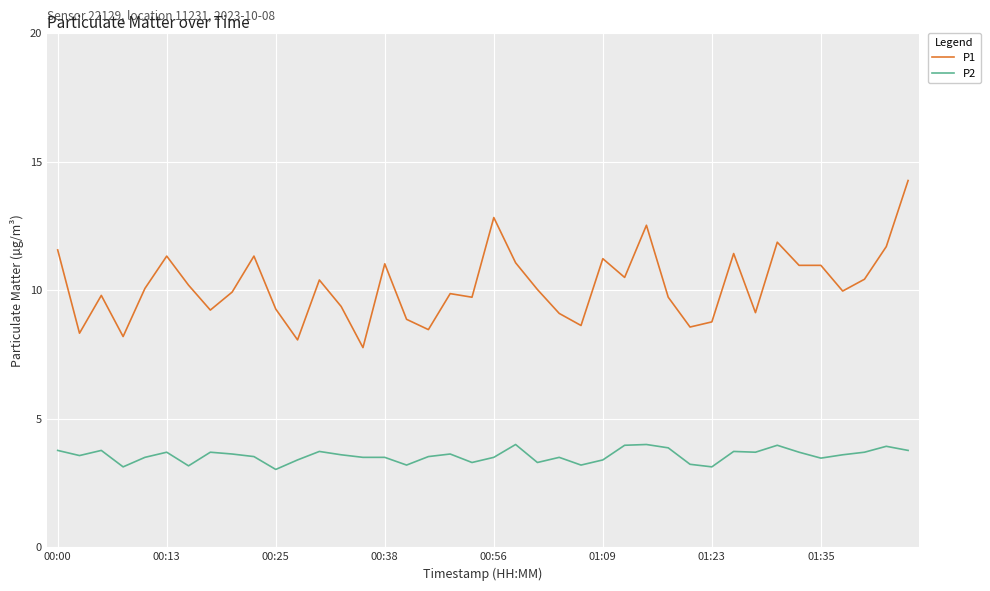

Which series has the largest range (max minus min)?

P1